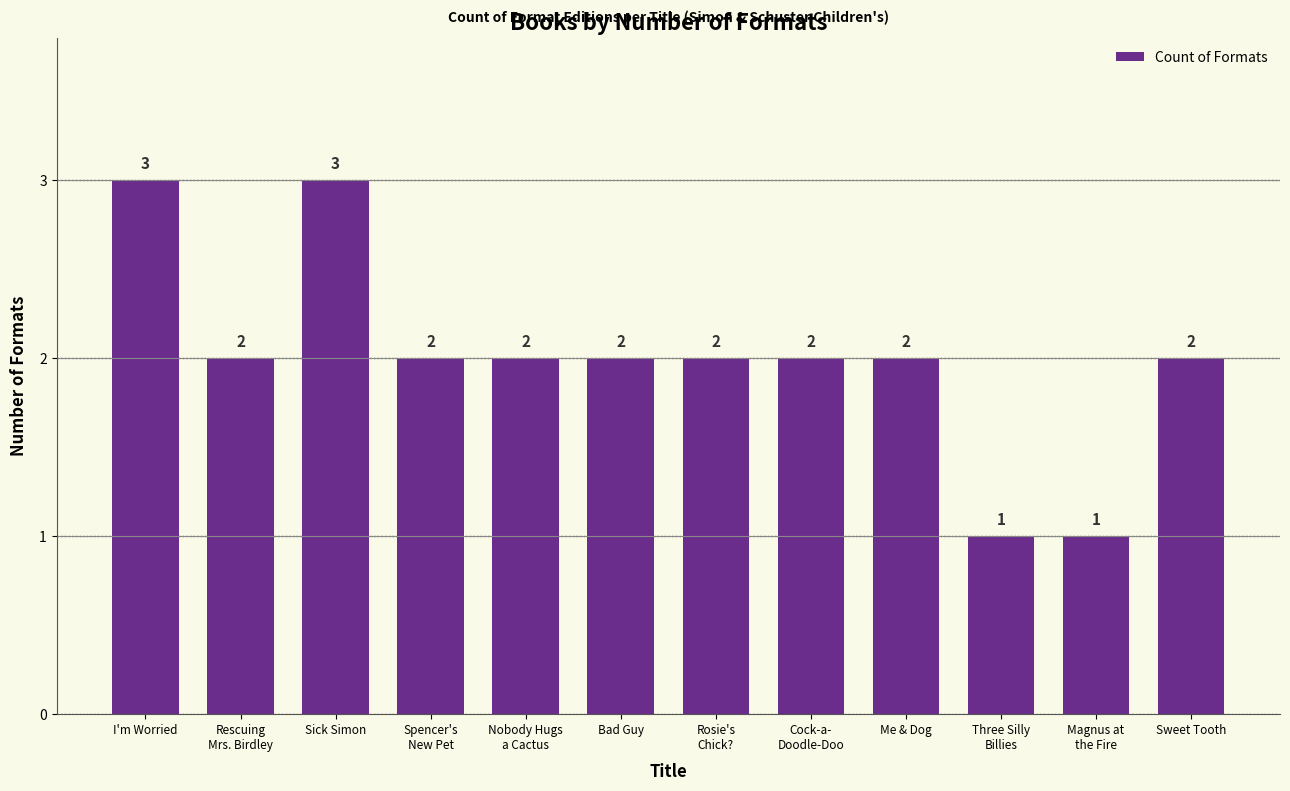

The chart shows a value of 3 at Rosie's
Chick?. True or false?

False